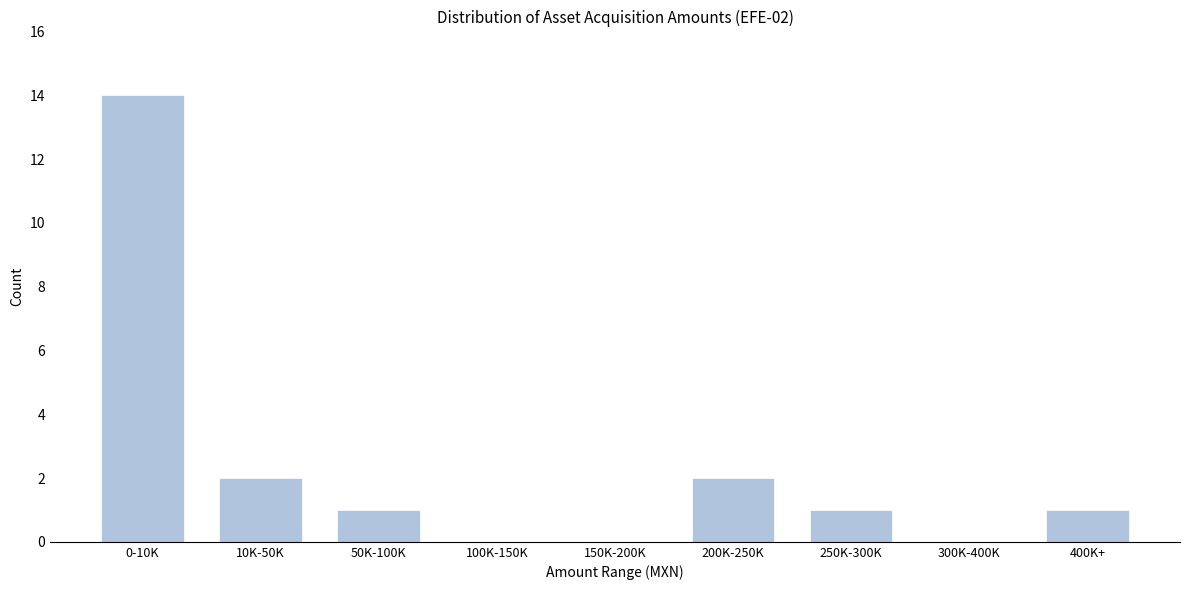

Reading right to left, transcribe all the data shown in this chart.

400K+=1	300K-400K=0	250K-300K=1	200K-250K=2	150K-200K=0	100K-150K=0	50K-100K=1	10K-50K=2	0-10K=14